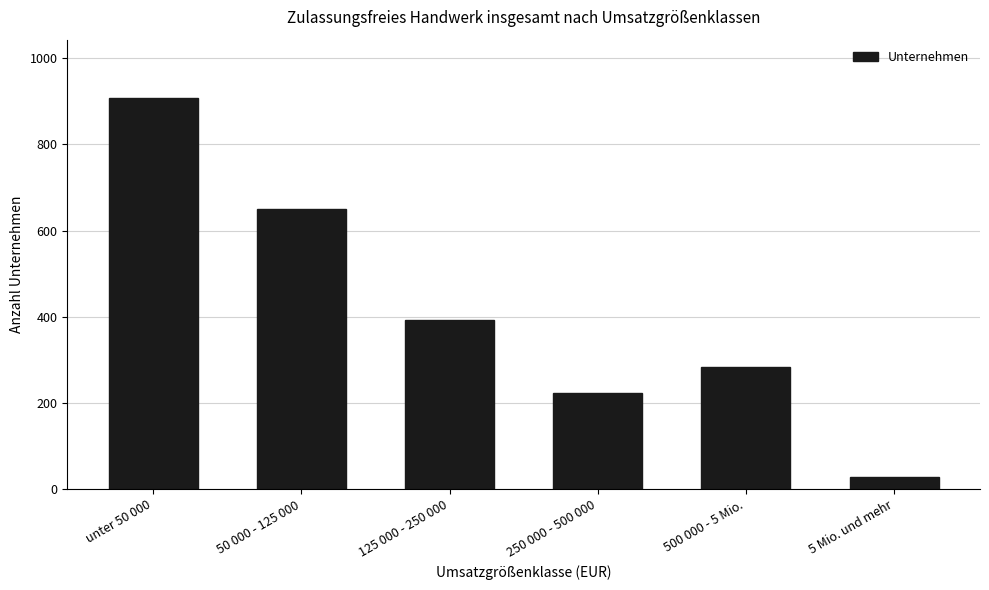

The value at 500 000 - 5 Mio. is 284. True or false?

True